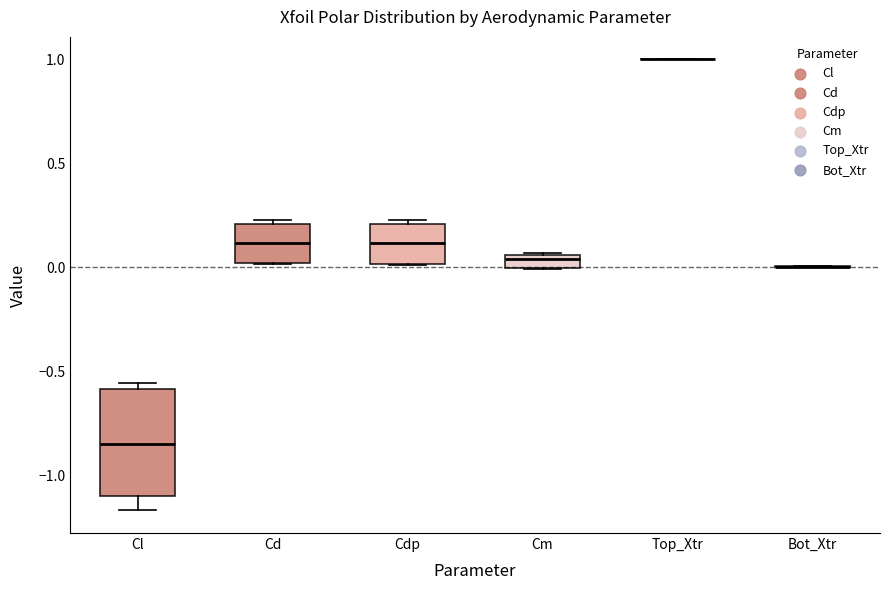

Comparing the boxes themselves (not the whiskers), which one is the tallest?

Cl